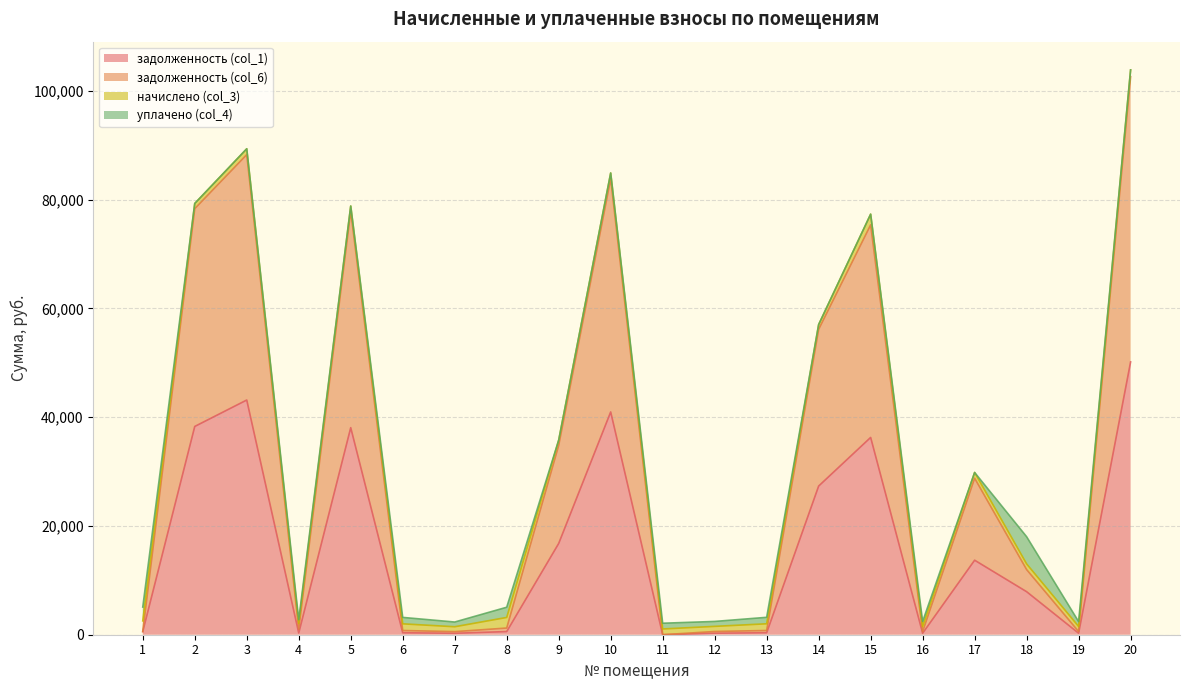

Read the задолженность (col_1) value at 4.

315.7